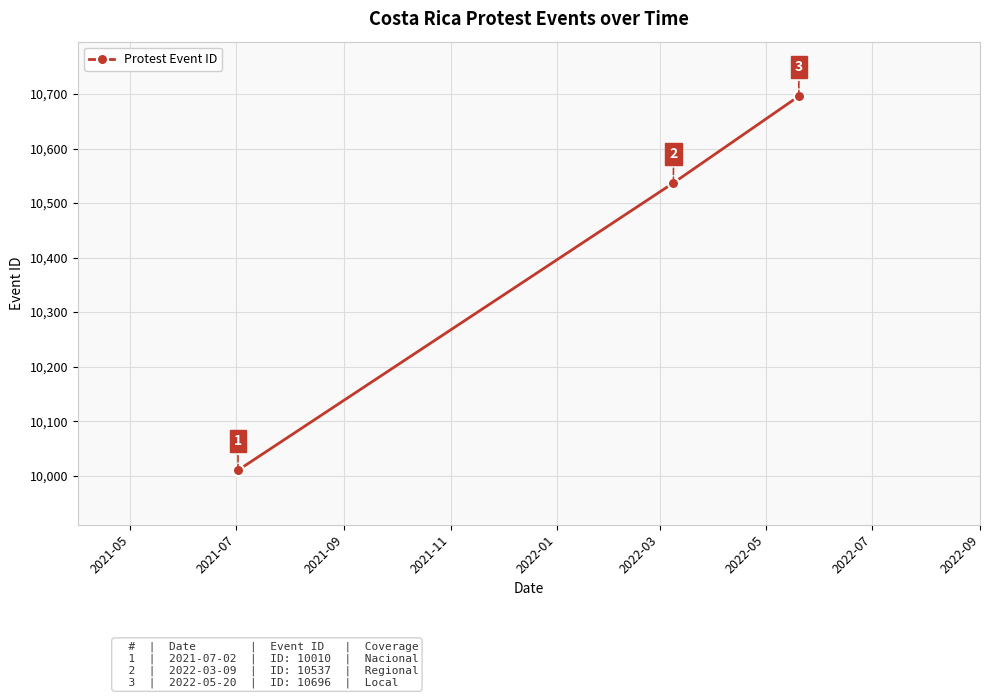

Reading left to right, transcribe all the data shown in this chart.

10010	10537	10696